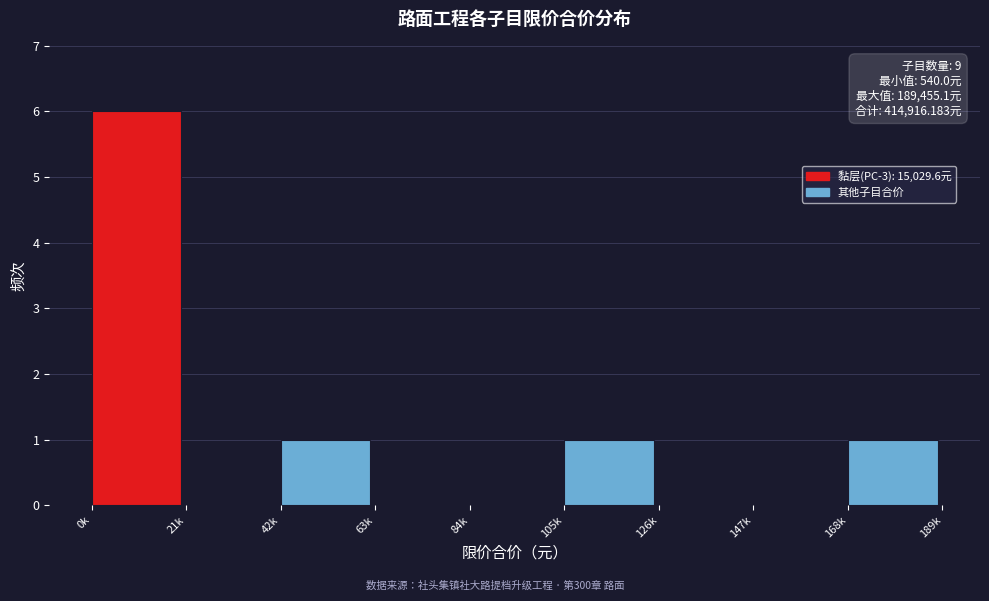

Reading left to right, list all the values displayed in this chart.

0k=6	21k=0	42k=1	63k=0	84k=0	105k=1	126k=0	147k=0	168k=1